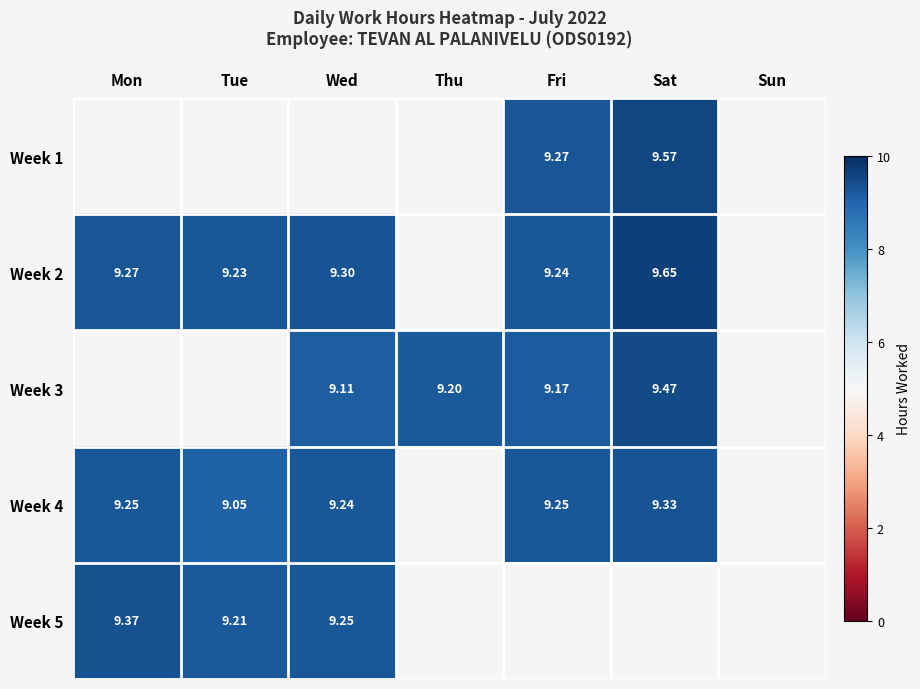

What is the greatest value displayed?

9.7